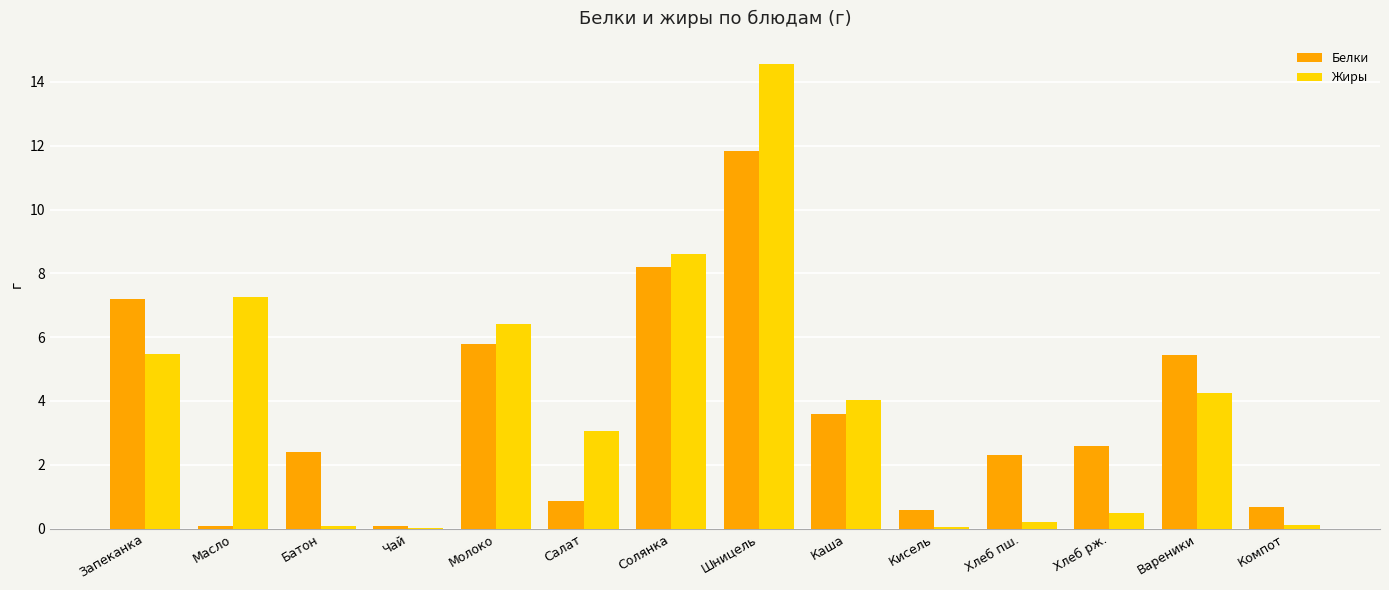

What is the total value across all series at Хлеб пш.?

2.5